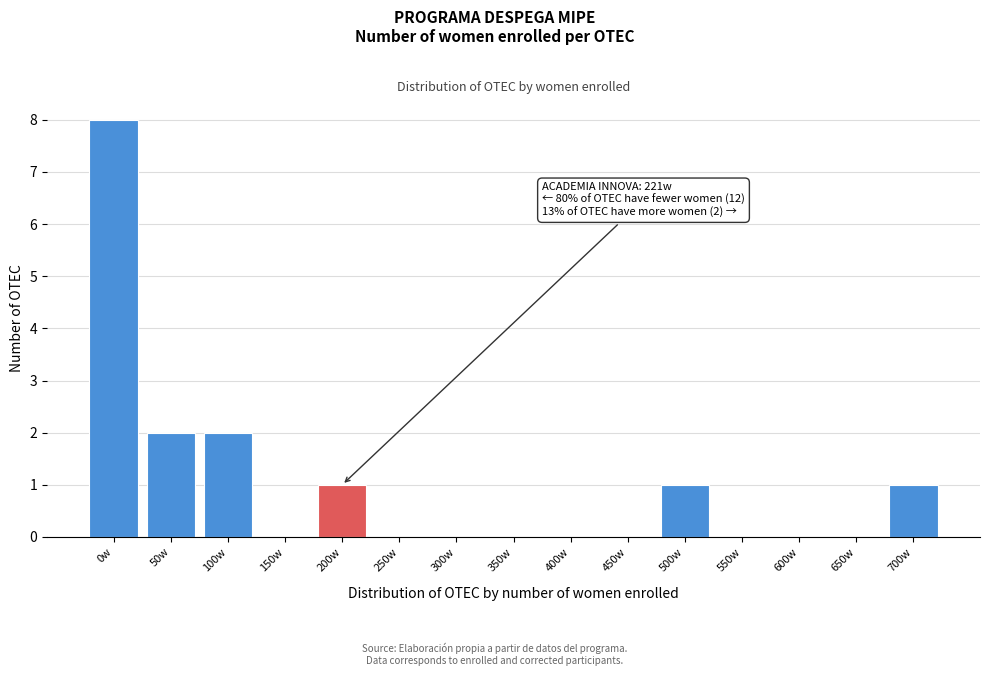

Reading left to right, what are all the values shown in this chart?

0w=8	50w=2	100w=2	150w=0	200w=1	250w=0	300w=0	350w=0	400w=0	450w=0	500w=1	550w=0	600w=0	650w=0	700w=1